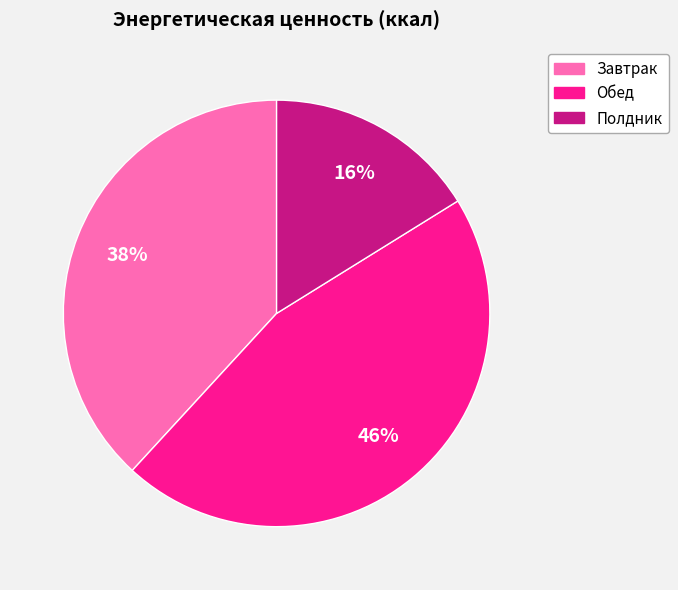

Rank the categories by value from highest to lowest.

Обед, Завтрак, Полдник